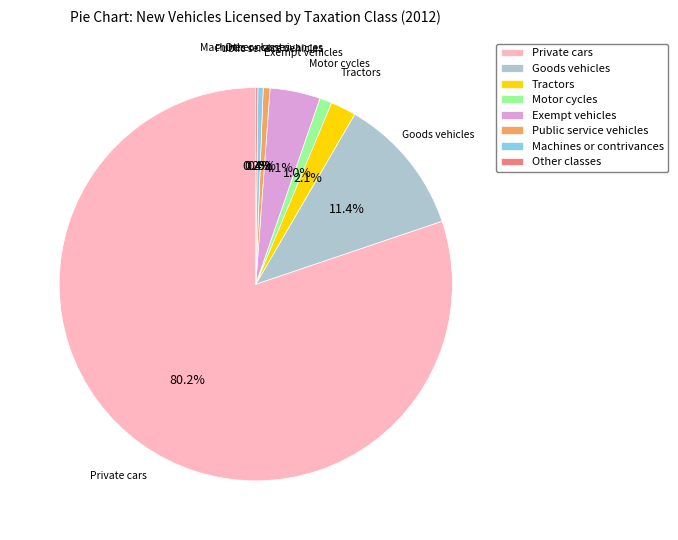

To the nearest percent, what is the difference between the Exempt vehicles and Motor cycles slice percentages?

3%